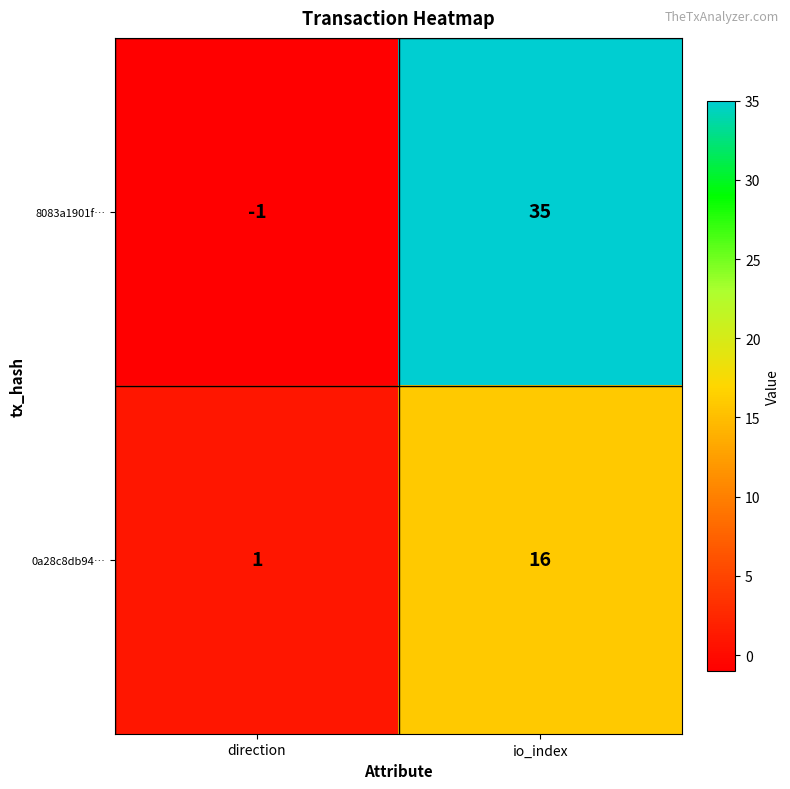

Rank the series by their maximum value, from highest to lowest.

8083a1901f…, 0a28c8db94…